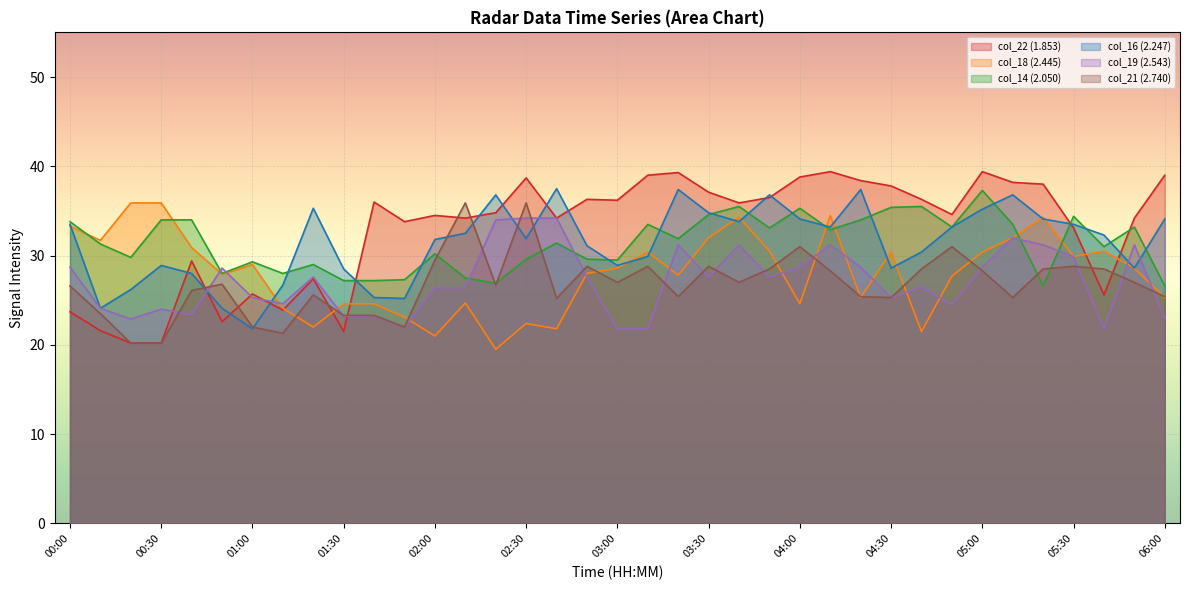

List the series in order of their peak value, lowest first.

2.543, 2.445, 2.740, 2.050, 2.247, 1.853